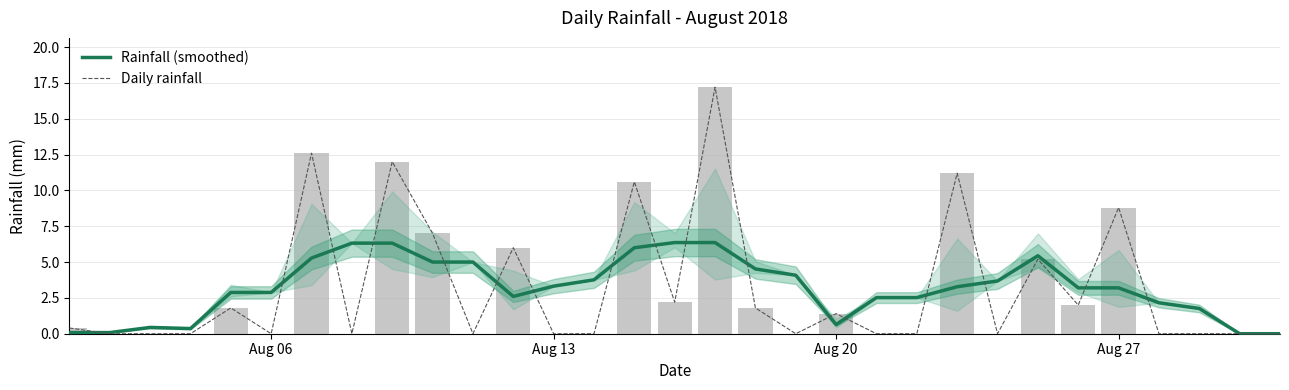

Rank the series by their average value, from highest to lowest.

Daily rainfall, Rainfall (smoothed)